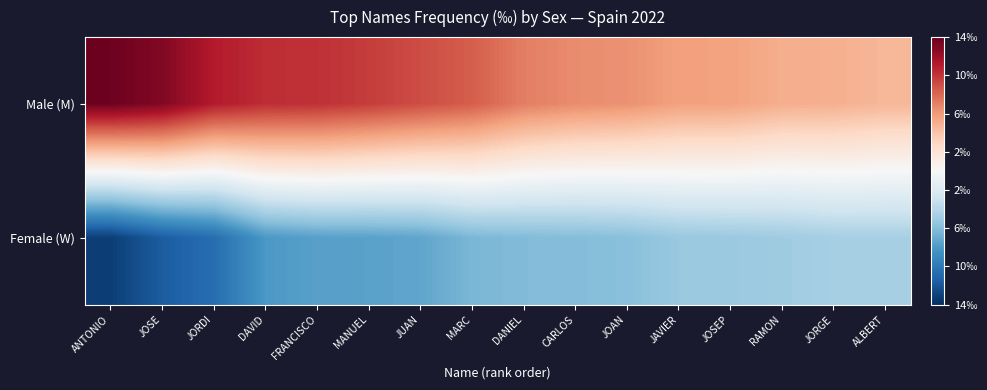

How many distinct data groups are displayed?

2